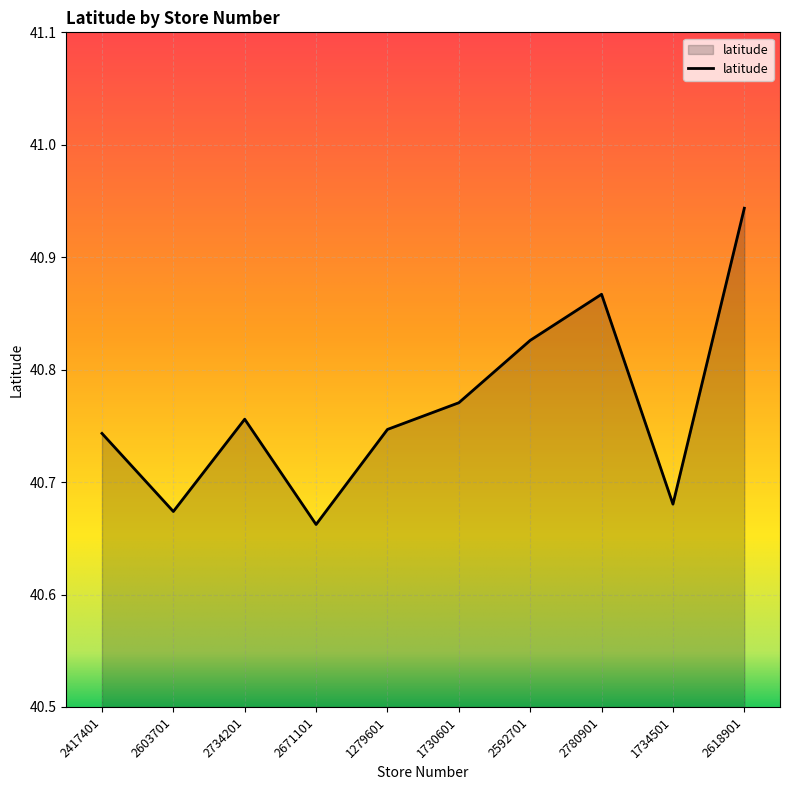

The value at 2618901 is 21.8. True or false?

False